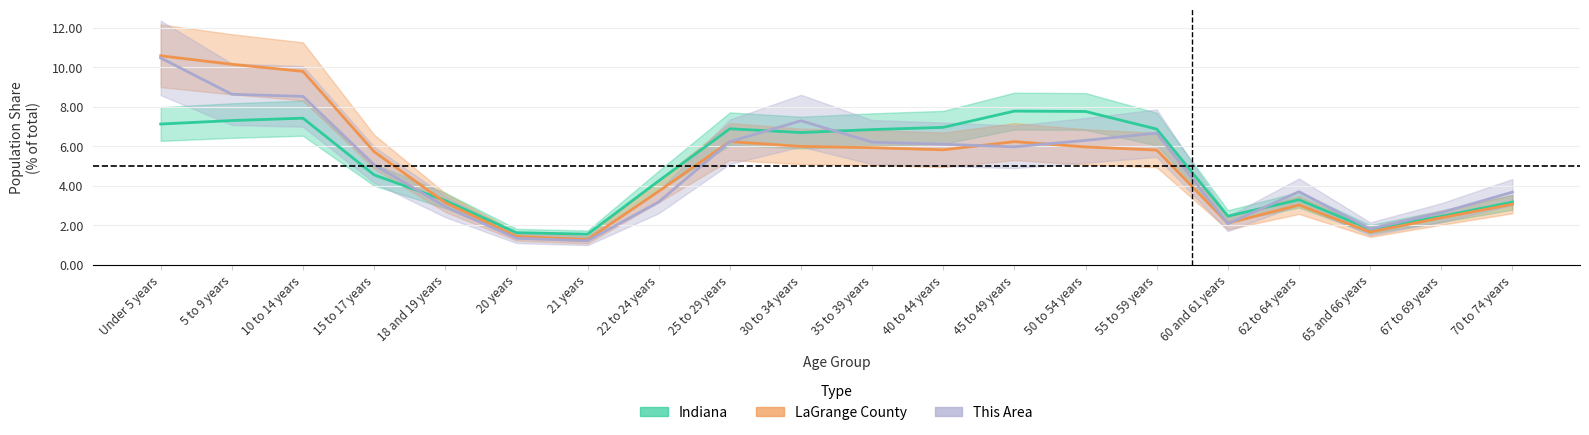

How many values in the LaGrange County series exceed 5?

11